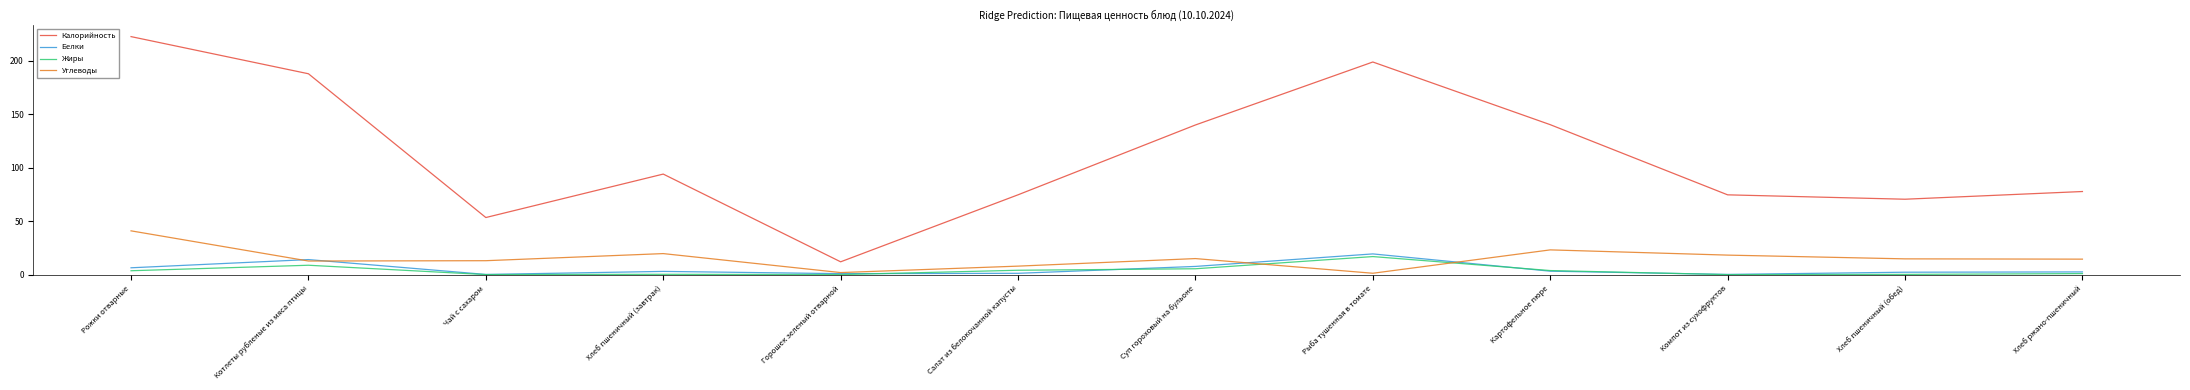

Which category has the highest value in the Углеводы series?

Рожки отварные